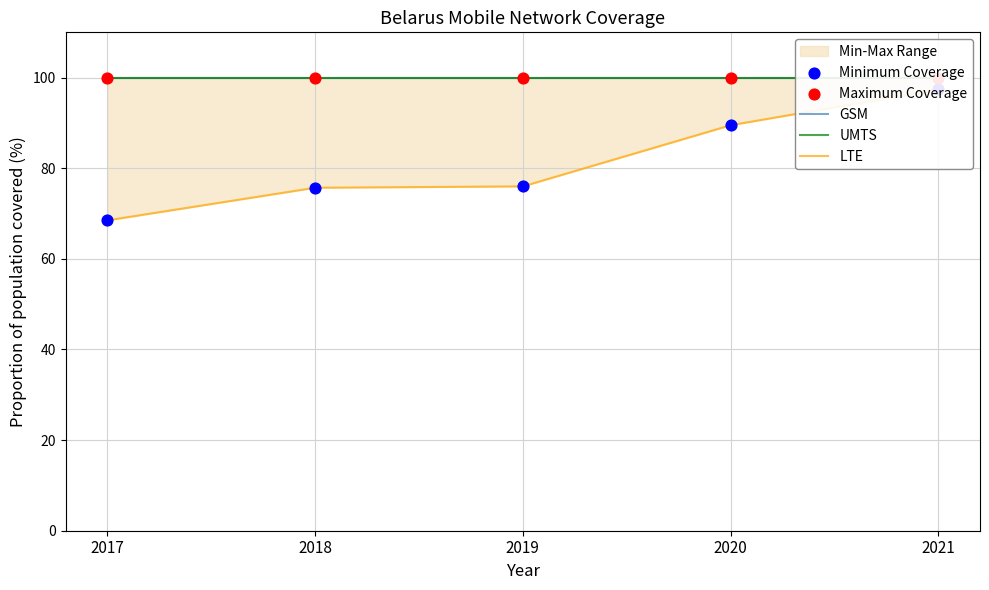

What is the total value across all series at 2019?

451.7